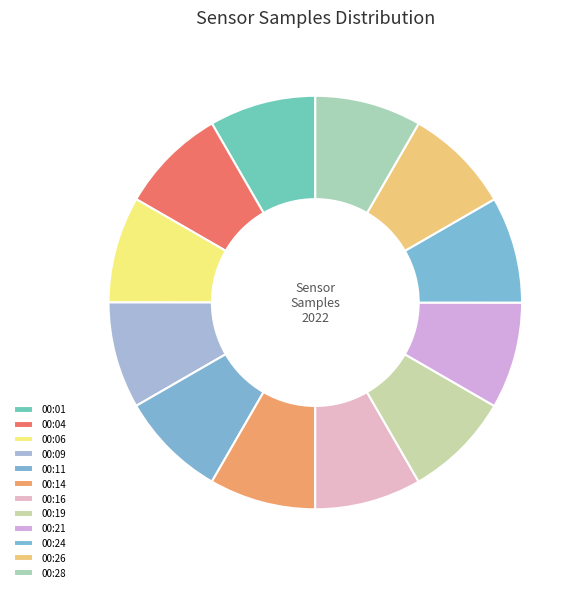

Count the number of slices in the pie.

12